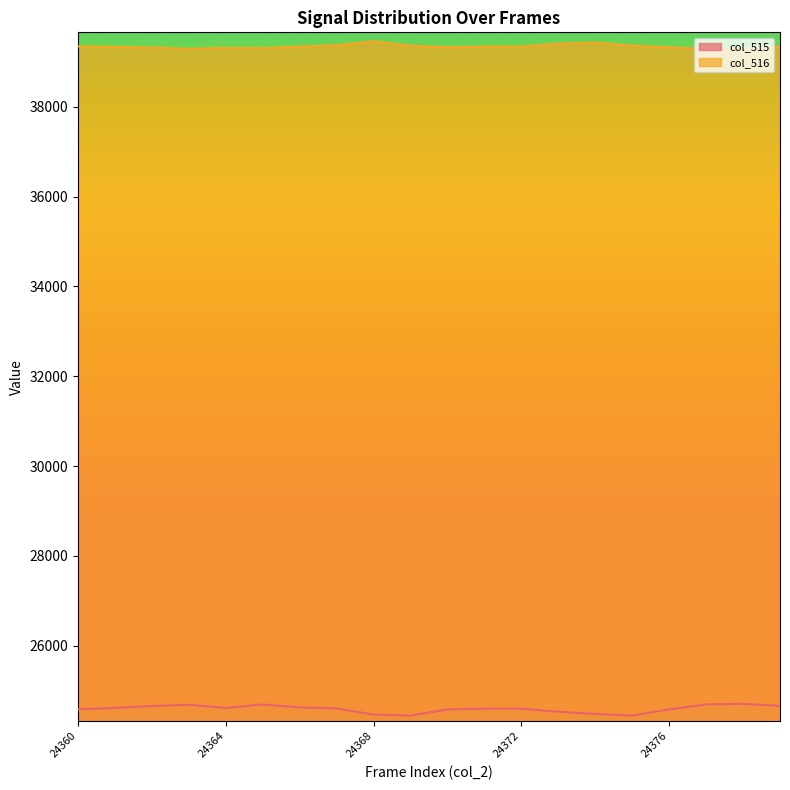

Which label corresponds to the smallest value in the chart?

24369